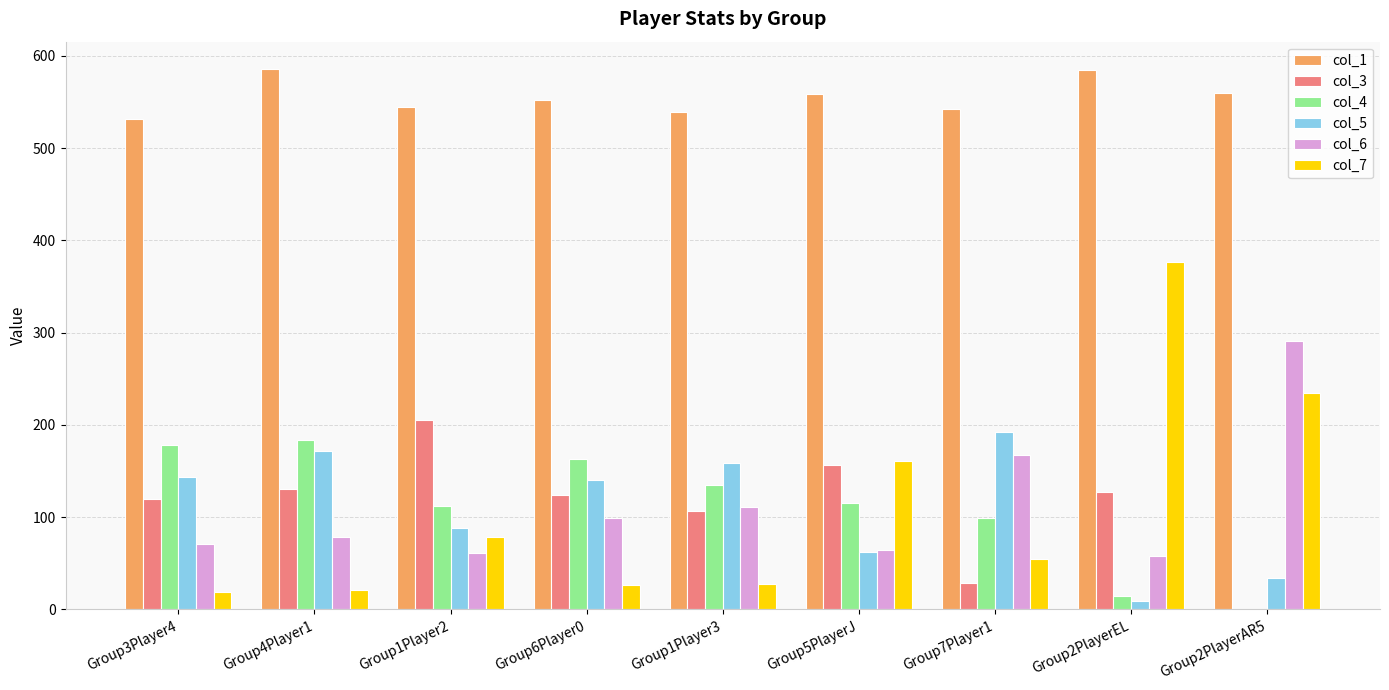

What is the average value of the col_5 series?

111